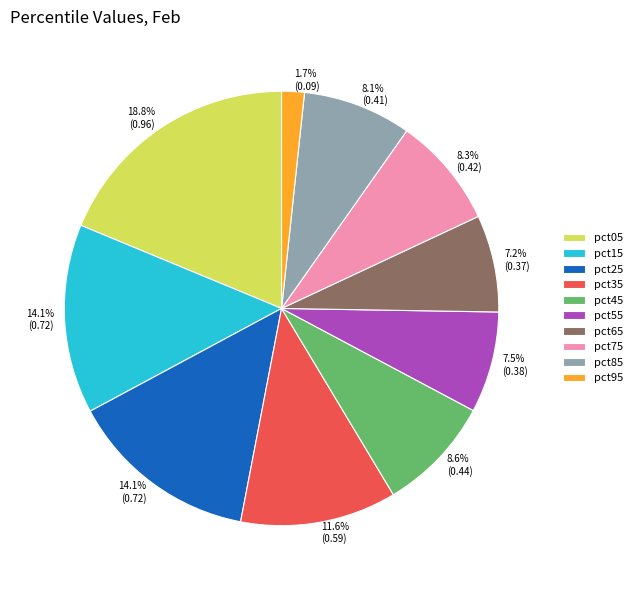

Which category has the smallest portion of the pie?

pct95